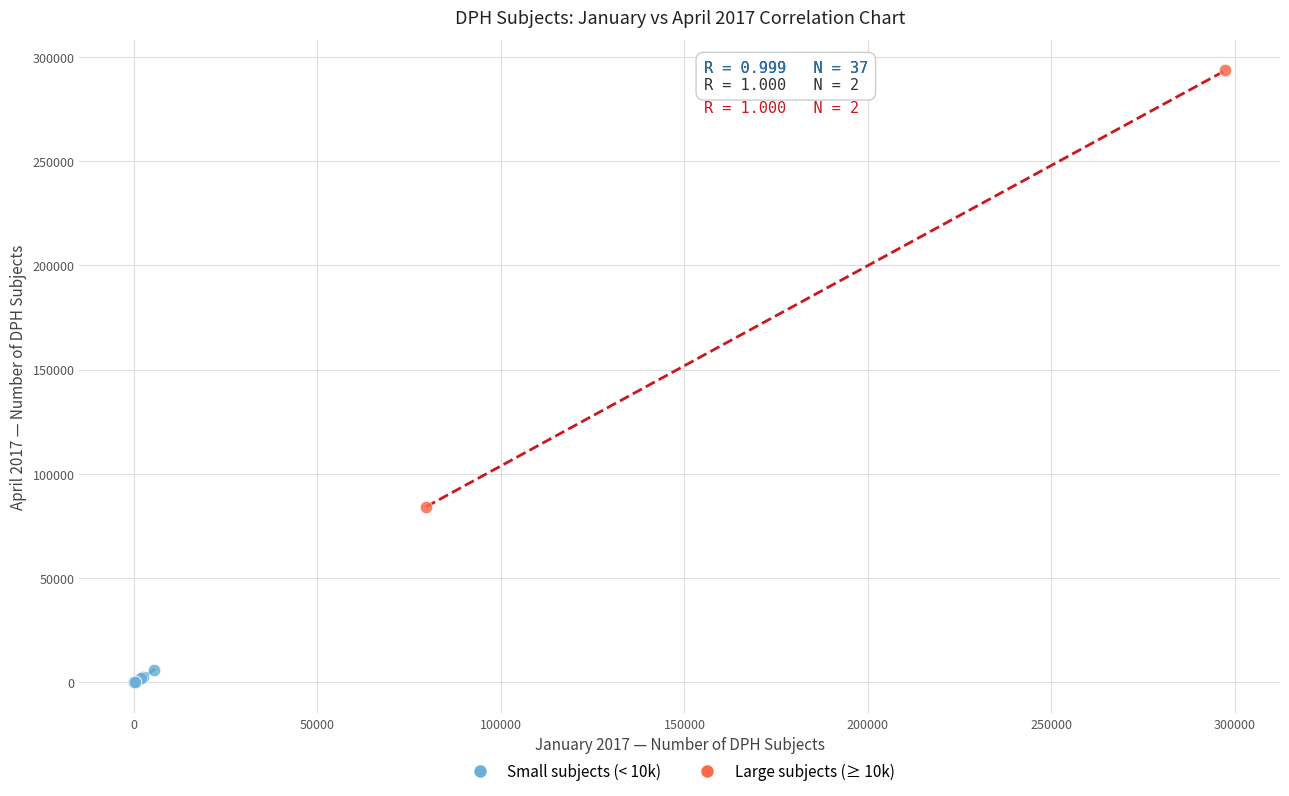

Which series contains the highest Y value?

Large subjects (≥ 10k)